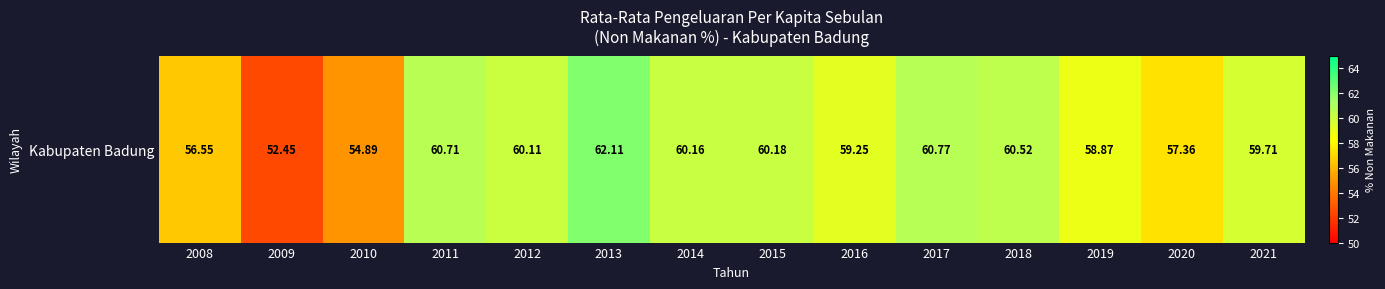

Reading left to right, list all the values displayed in this chart.

56.5	52.5	54.9	60.7	60.1	62.1	60.2	60.2	59.2	60.8	60.5	58.9	57.4	59.7